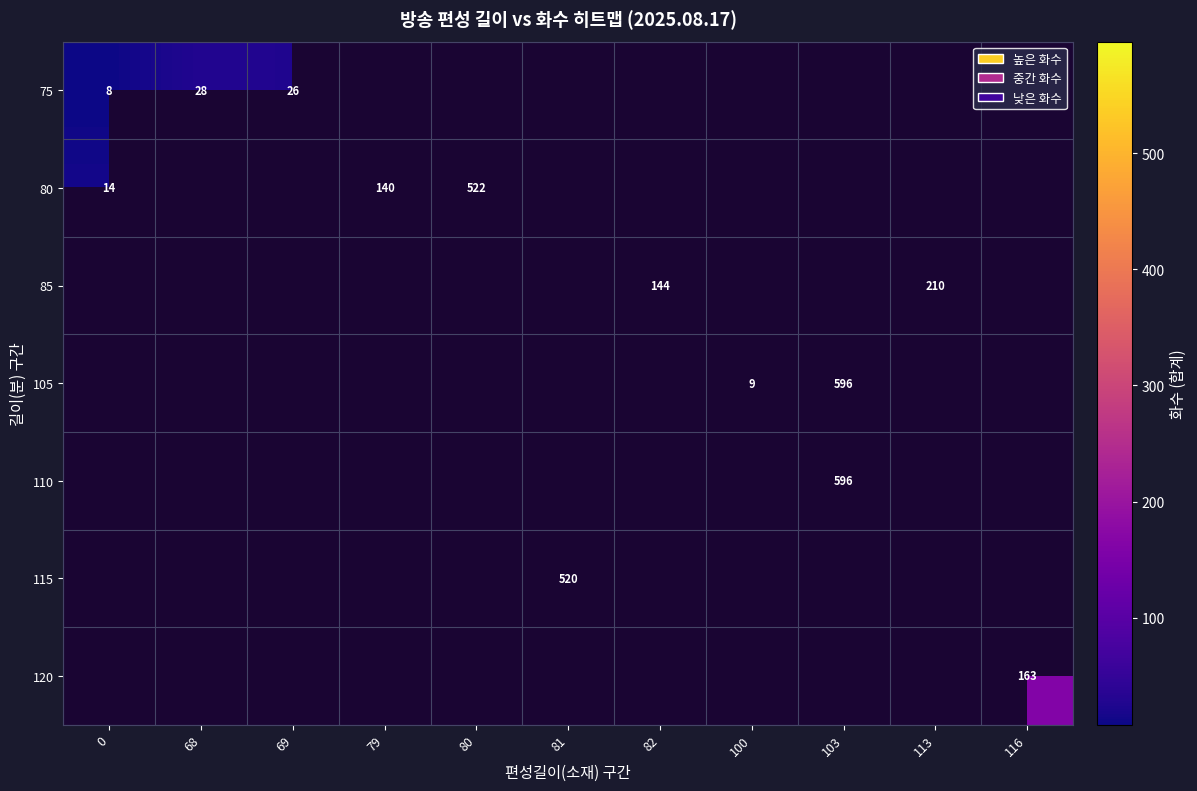

The 110 series shows 128 at 103. True or false?

False